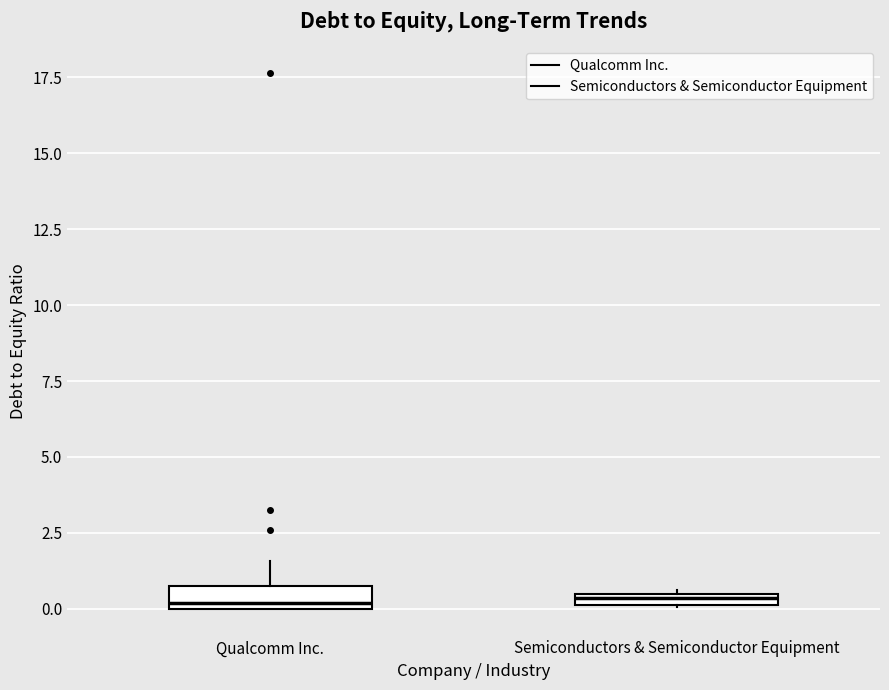

Where does the upper whisker of the box for Qualcomm Inc. end on the y-axis? The values are not printed on the chart, so give them approximately, as read against the axis.

1.5